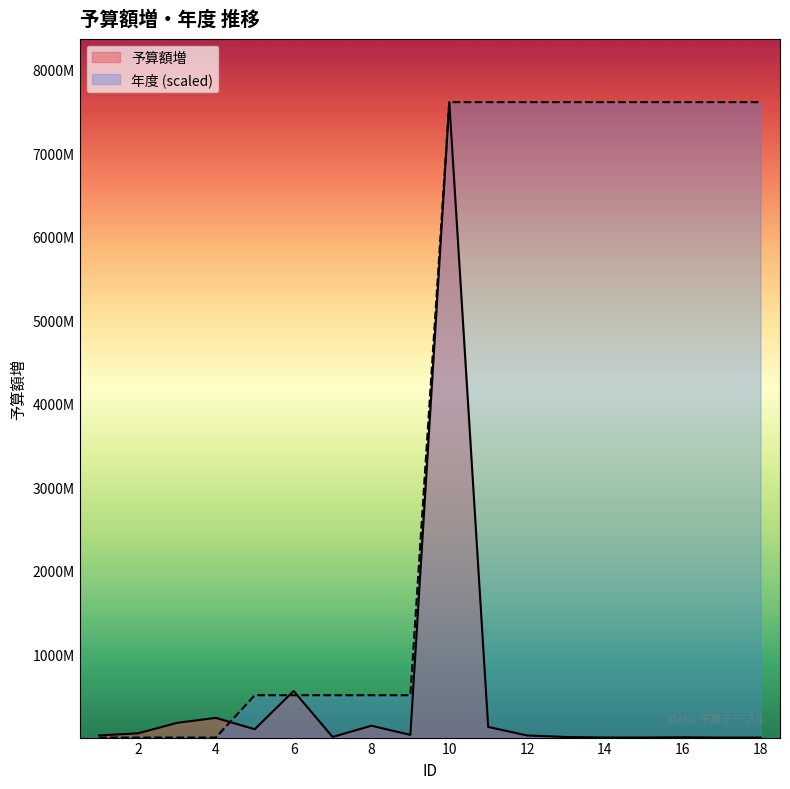

At 6, list the series in order from largest to smallest.

予算額増, 年度 (scaled)